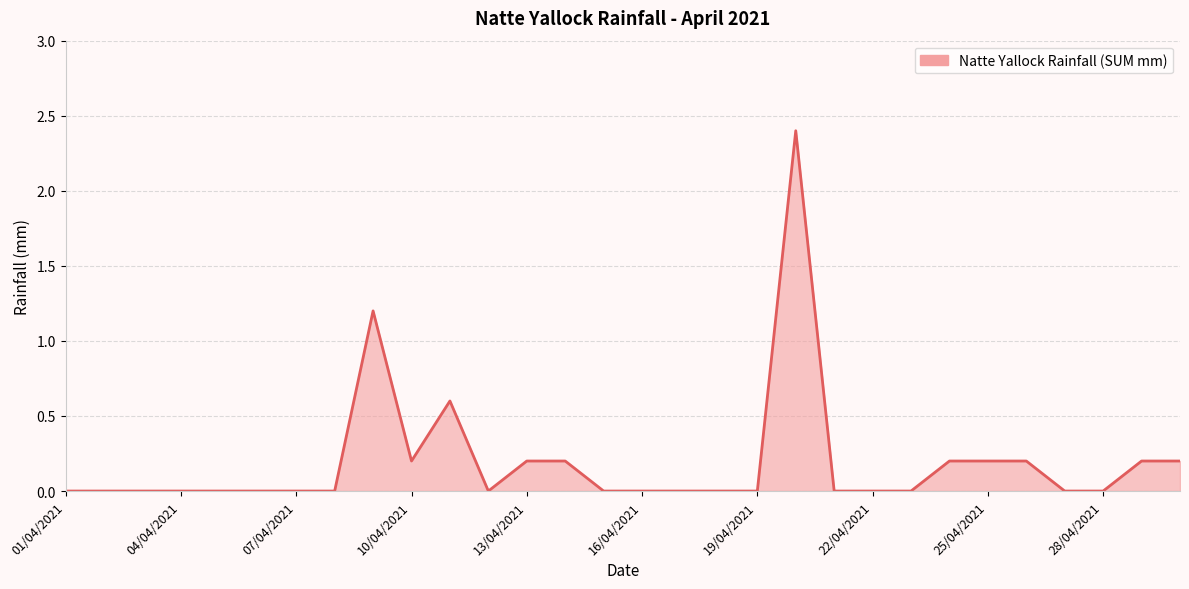

What is the difference between the second highest and minimum values?

1.2